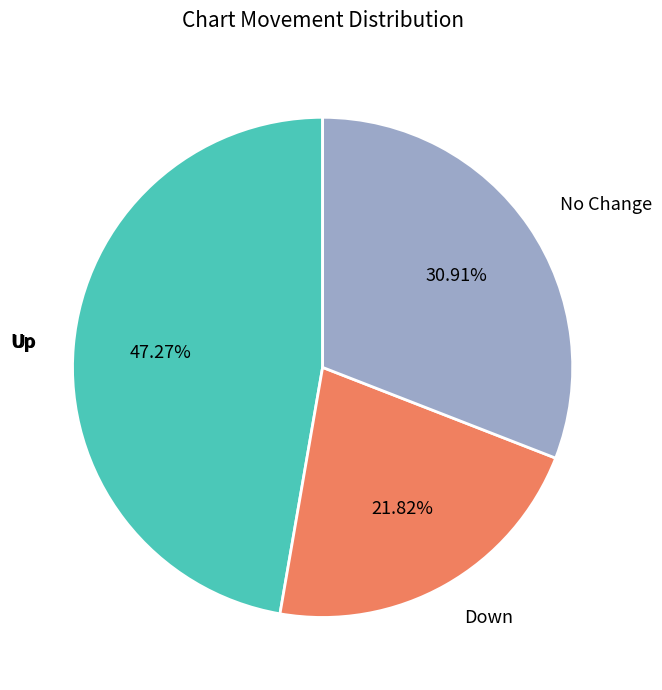

Is there a majority slice in this chart?

No